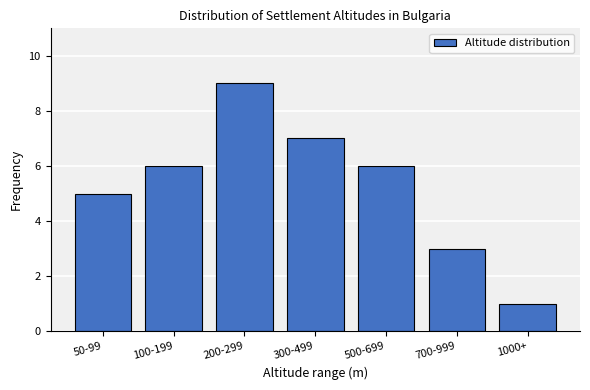

Reading left to right, extract all data points from this chart.

50-99=5	100-199=6	200-299=9	300-499=7	500-699=6	700-999=3	1000+=1